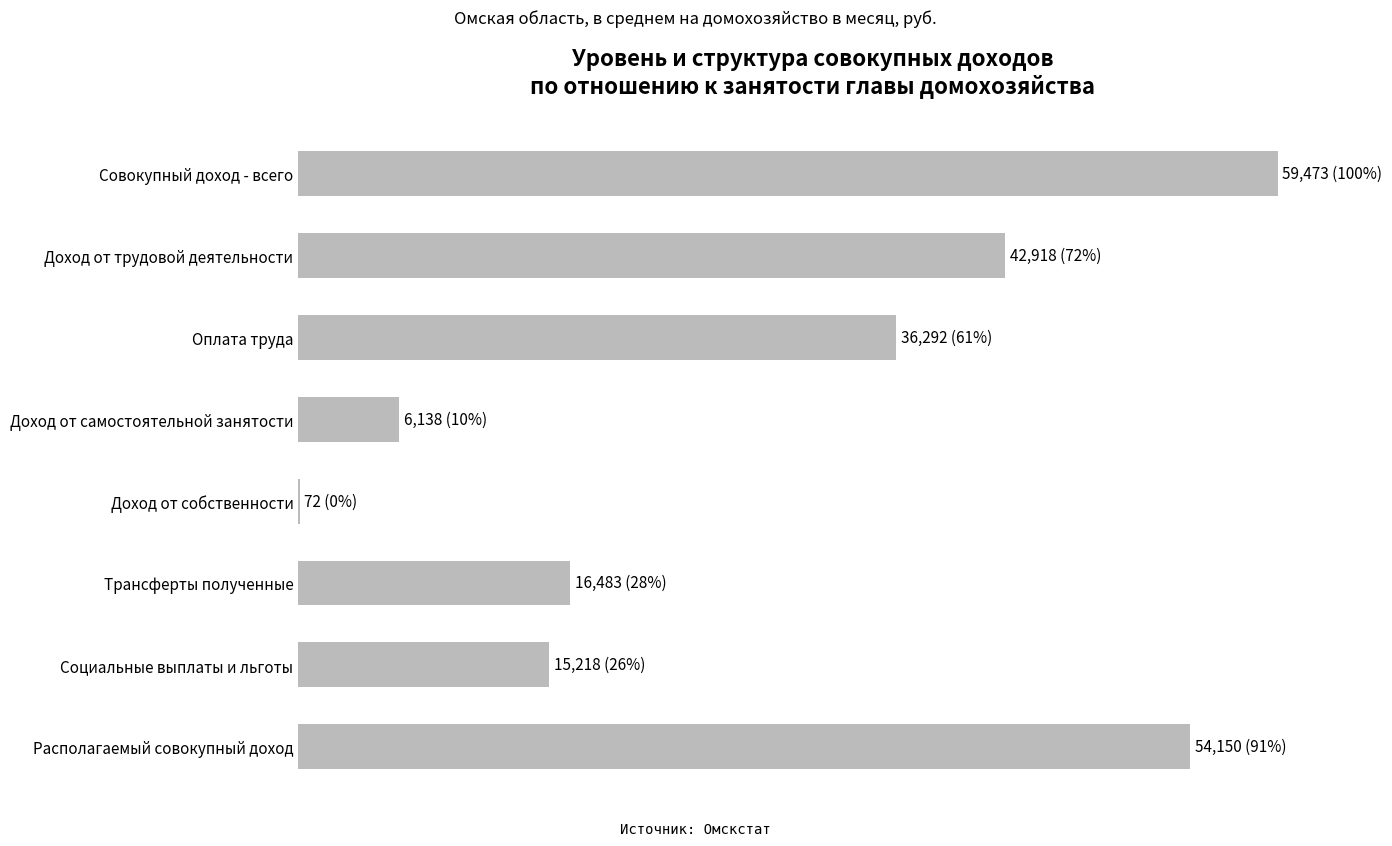

At which label is the value closest to 29772?

Оплата труда